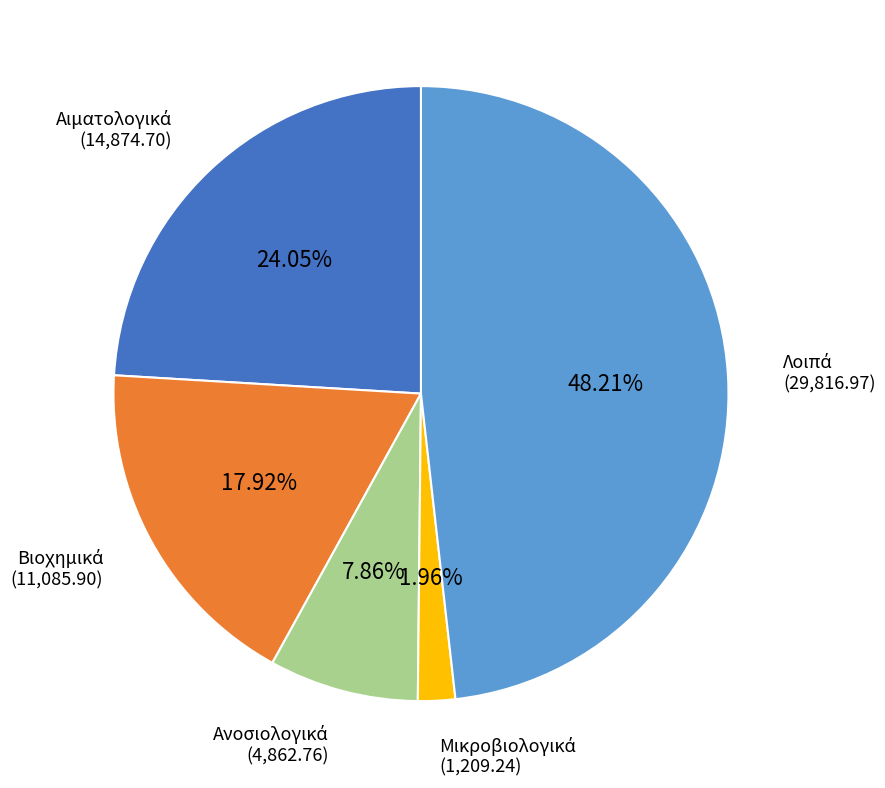

Does any single category account for the majority?

No